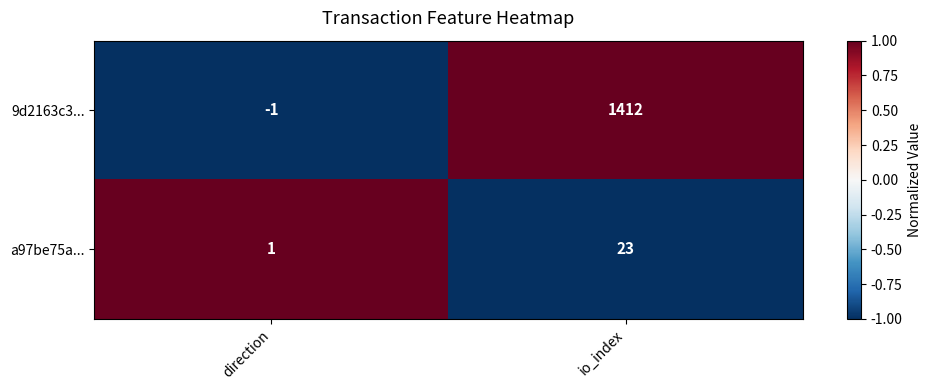

At which label does a97be75a... reach its minimum?

direction